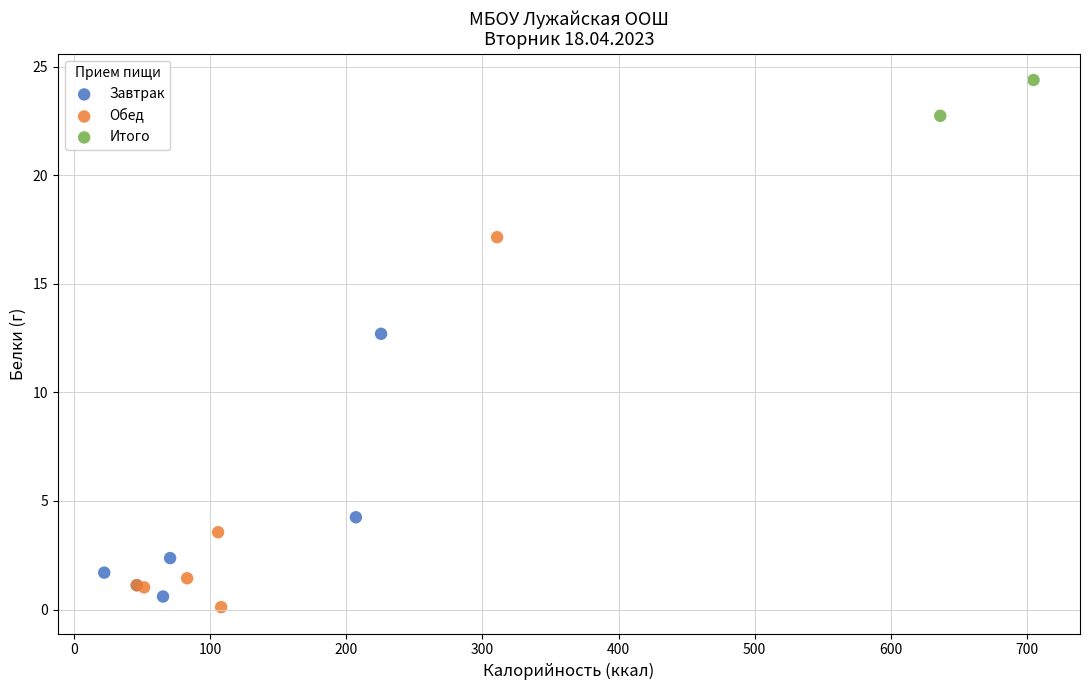

Which series reaches the minimum Y coordinate?

Обед